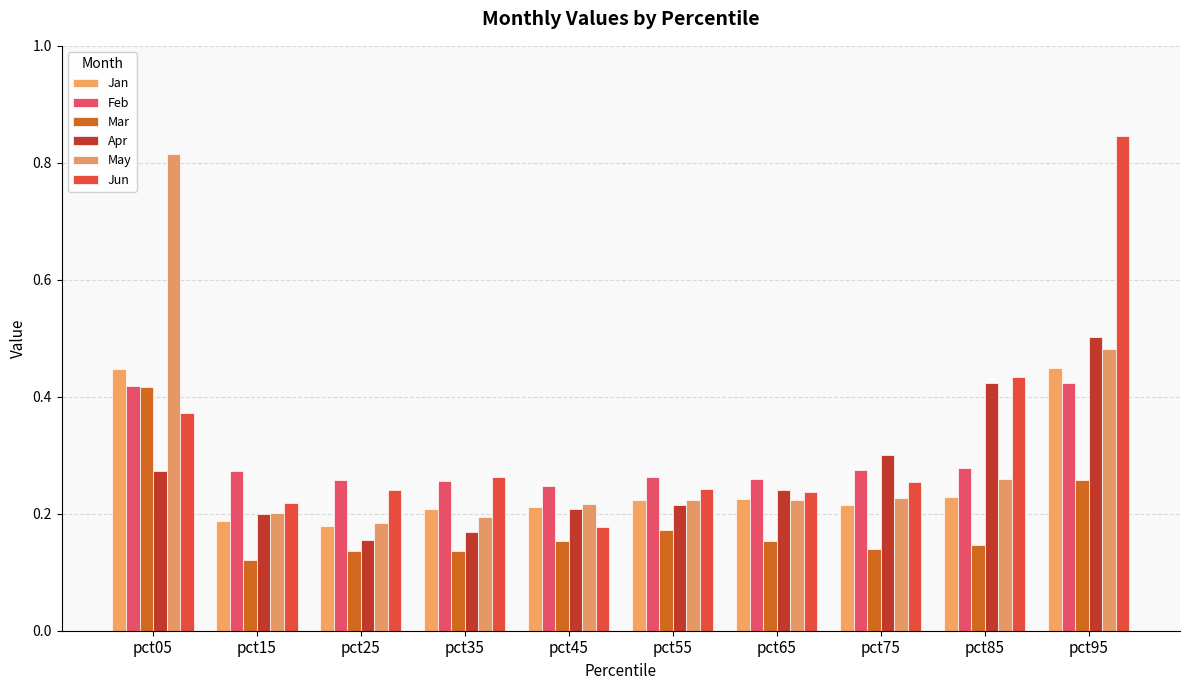

How many bars are there in total?

60